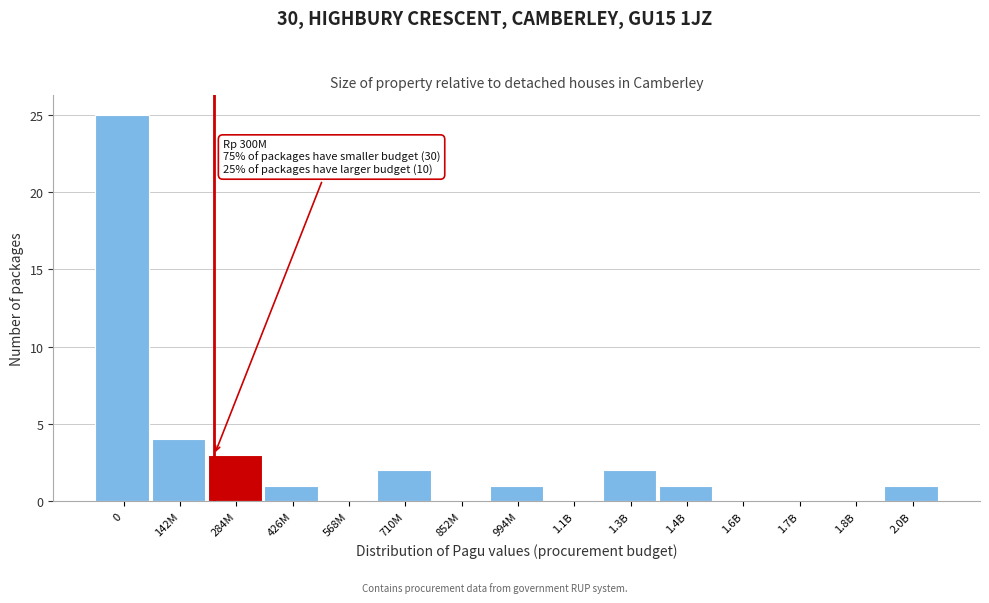

Reading right to left, transcribe all the data shown in this chart.

2.0B=1	1.8B=0	1.7B=0	1.6B=0	1.4B=1	1.3B=2	1.1B=0	994M=1	852M=0	710M=2	568M=0	426M=1	284M=3	142M=4	0=25